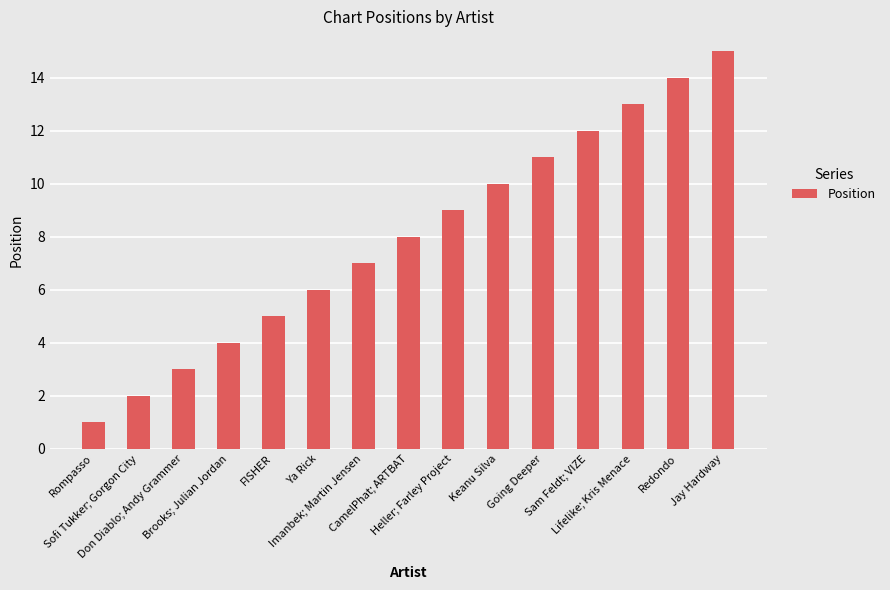

What is the ratio of the value at Jay Hardway to the value at CamelPhat; ARTBAT?

1.9